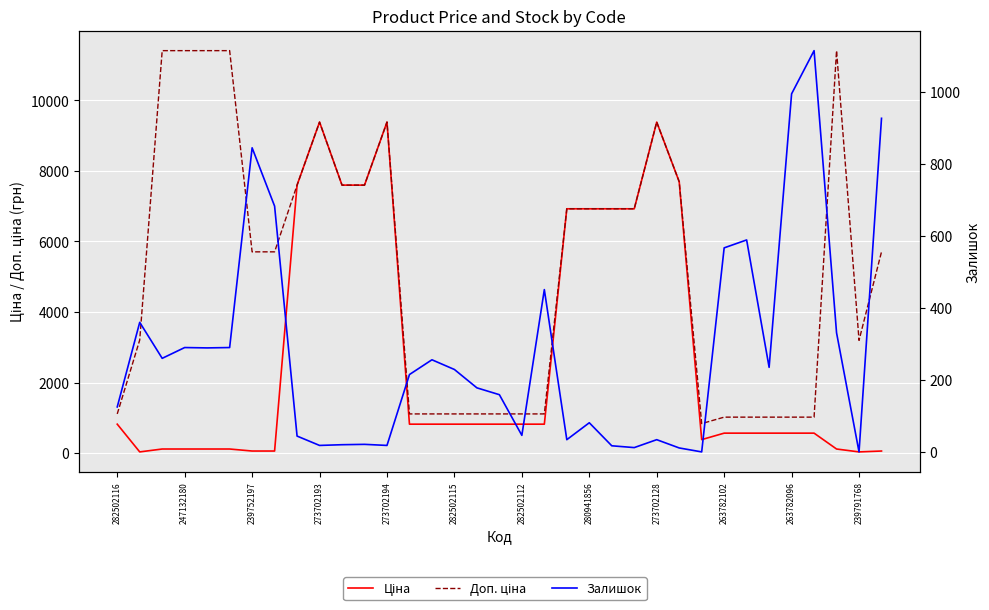

What is the difference between the maximum and minimum values in the Ціна series?

9352.0